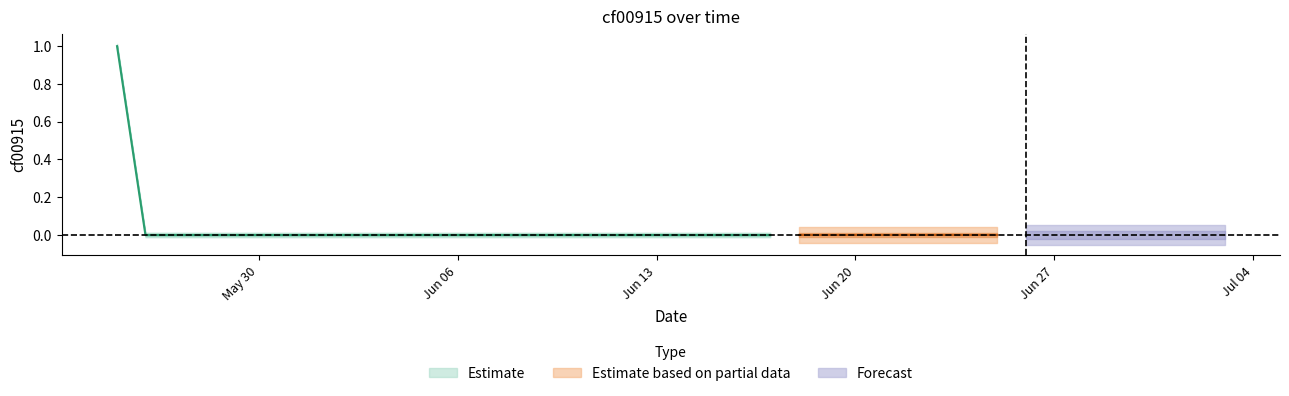

Reading left to right, what are all the values shown in this chart?

1	0	0	0	0	0	0	0	0	0	0	0	0	0	0	0	0	0	0	0	0	0	0	0	0	0	0	0	0	0	0	0	0	0	0	0	0	0	0	0